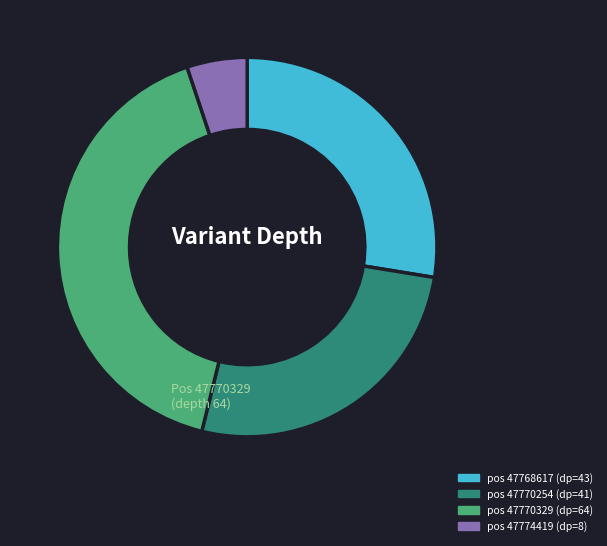

Is there any slice that represents more than half of the pie?

No